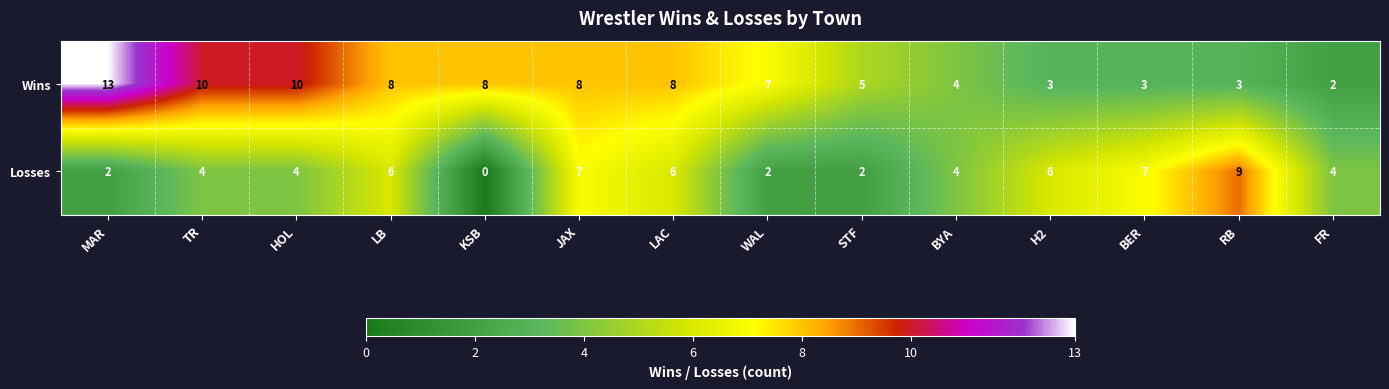

What is the maximum value shown in the chart?

13